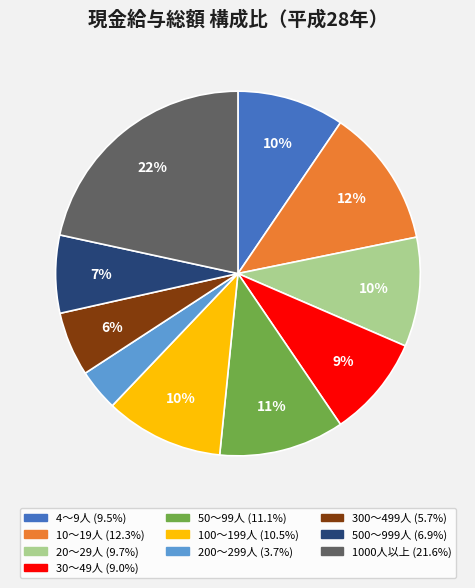

The 4～9人 slice represents 22% of the pie. True or false?

False